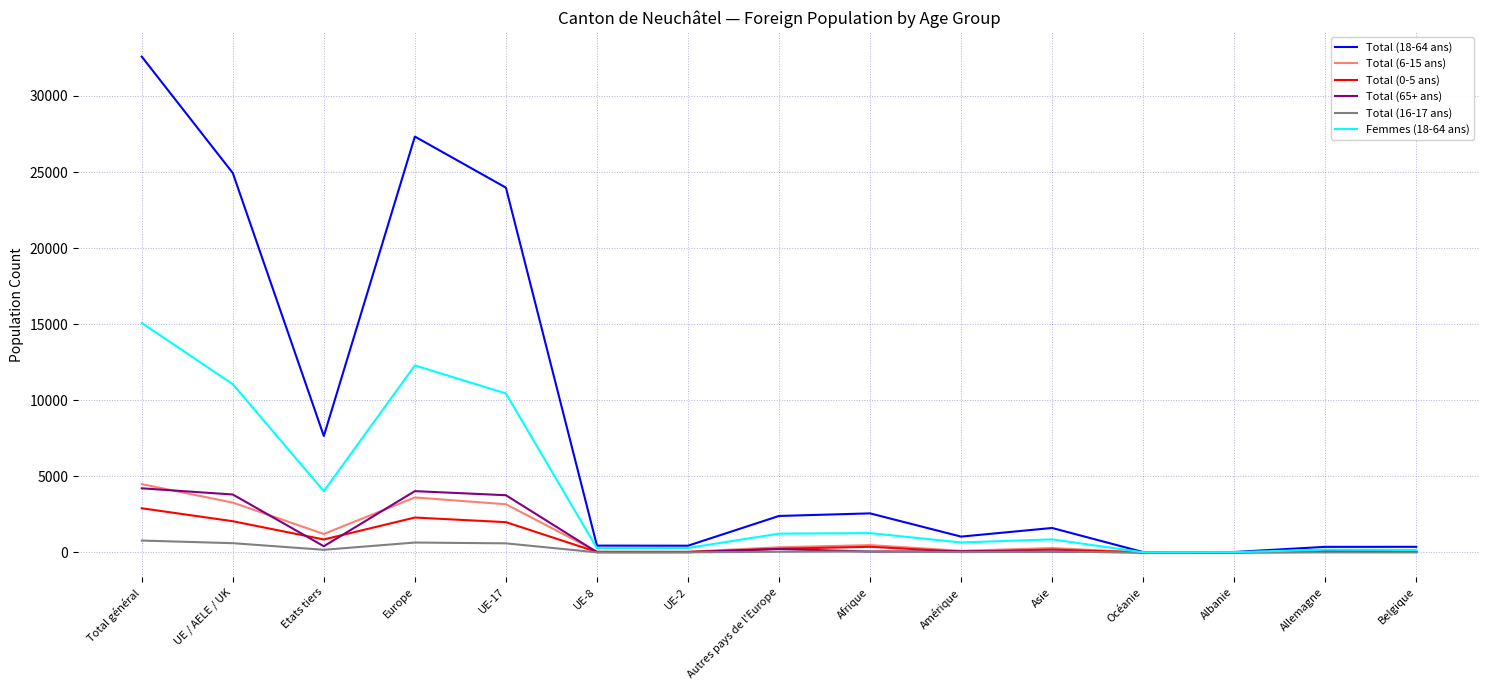

What is the sum of the Femmes (18-64 ans) values at Europe and Autres pays de l'Europe?

13523